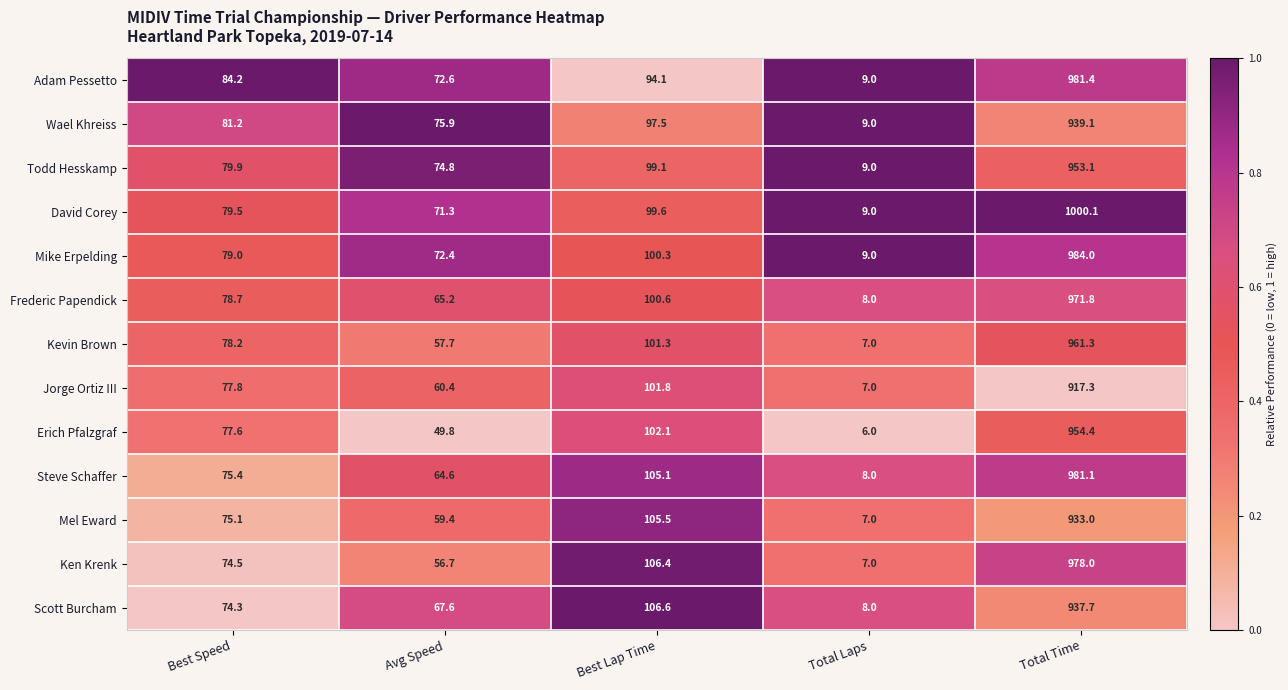

What is the difference between the Steve Schaffer values at Total Time and Total Laps?

973.1